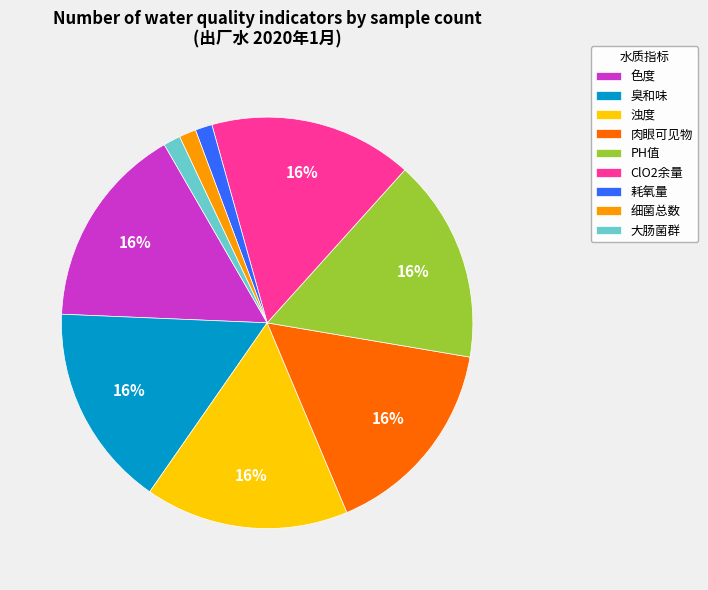

To the nearest percent, what percentage of the pie is 色度?

16%